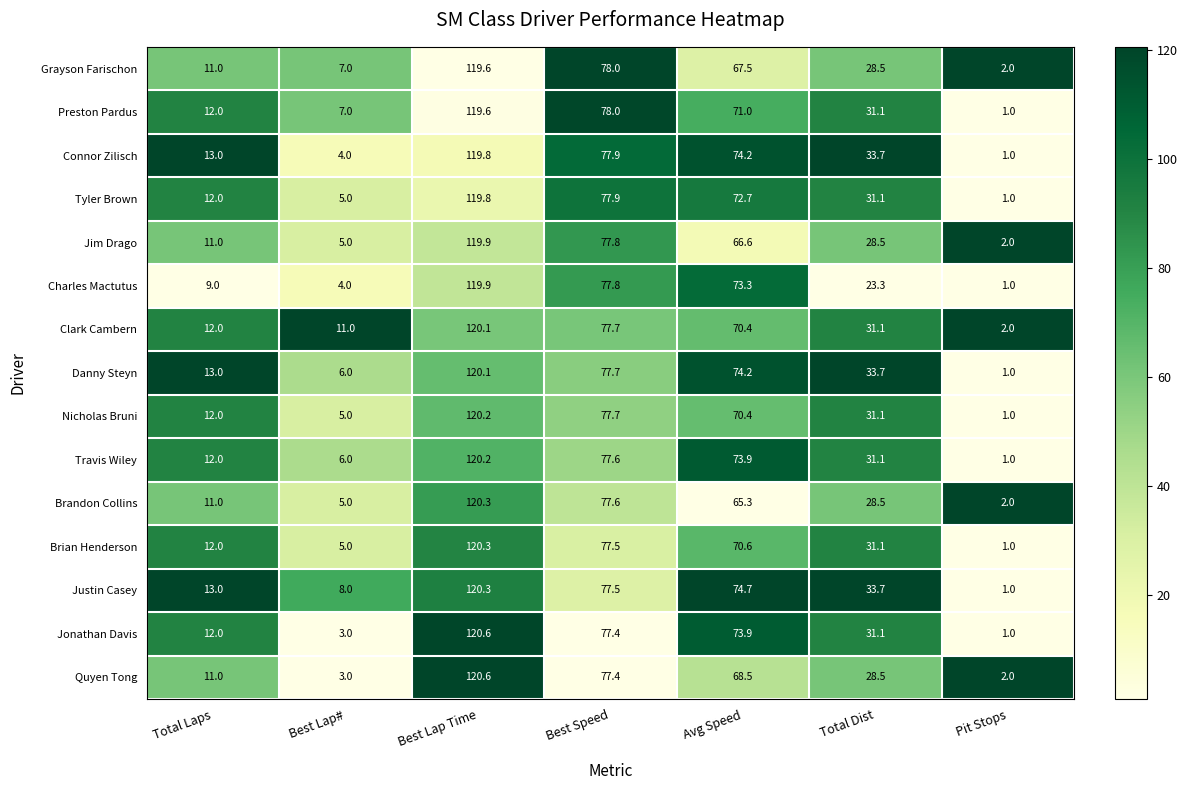

Is it true that Tyler Brown equals 1.0 at Pit Stops?

True